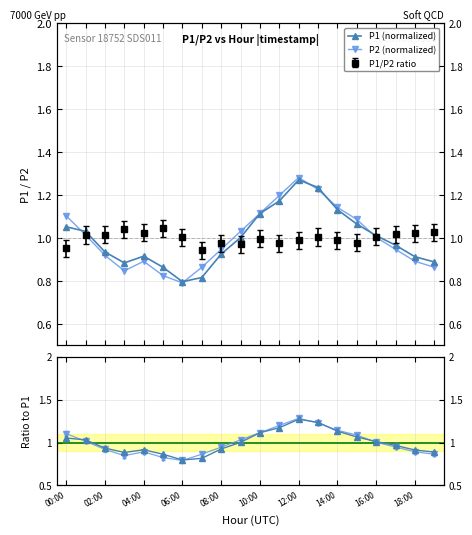

True or false: P1 ratio and P2 (normalized) cross at least once.

True